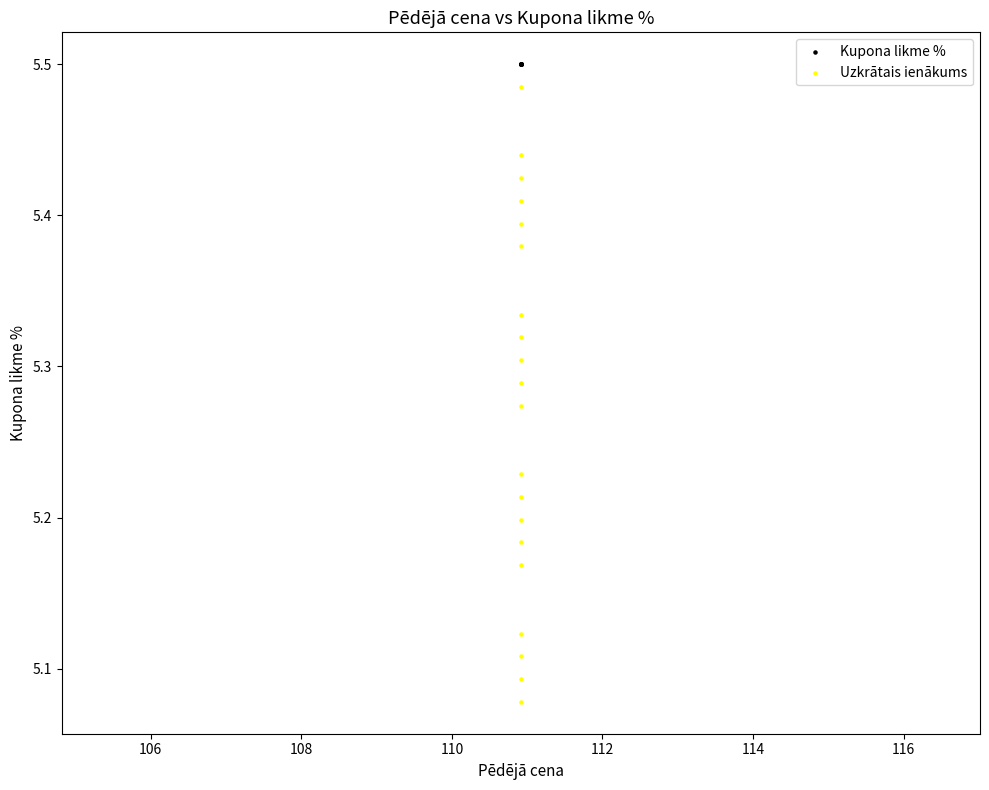

Which series reaches the minimum Y coordinate?

Uzkrātais ienākums